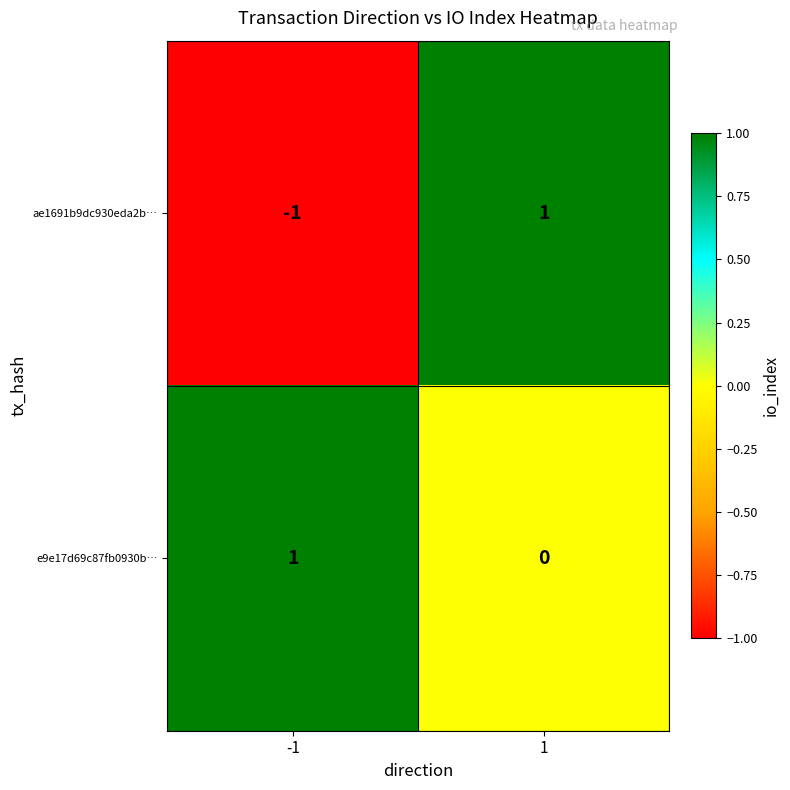

The value of e9e17d69c87fb0930b… at 1 is 0. True or false?

True